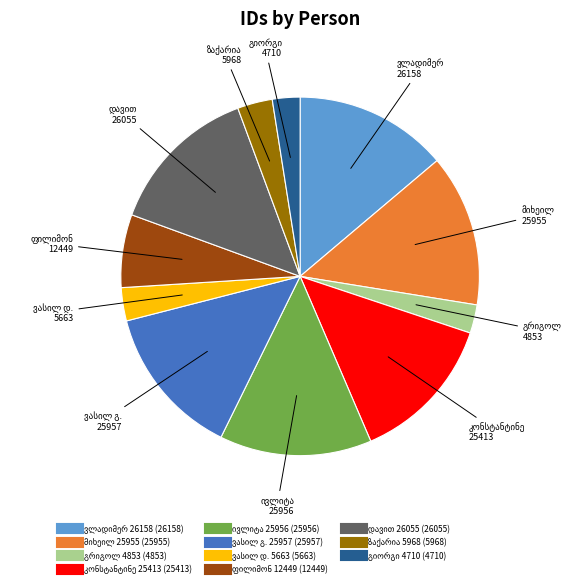

Does any single category account for the majority?

No